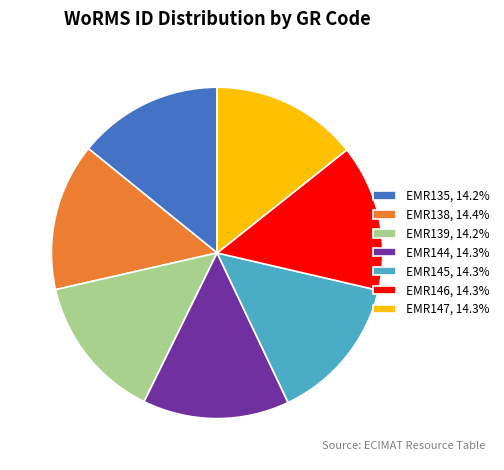

Does EMR139, 14.2% represent more than half of the total?

No